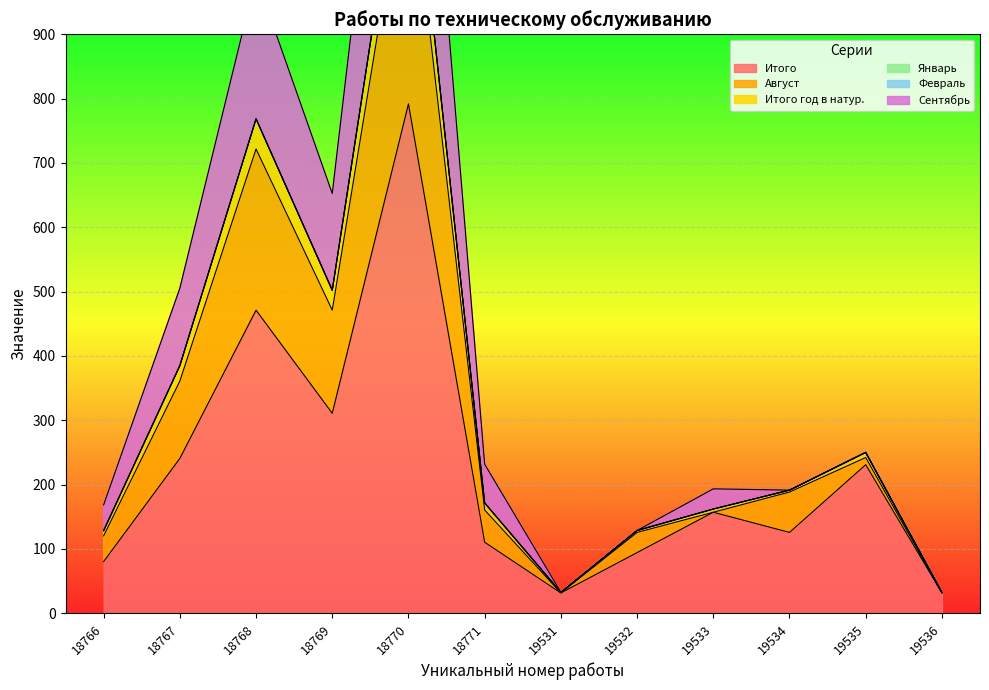

At which category is the sum across all series the highest?

18770